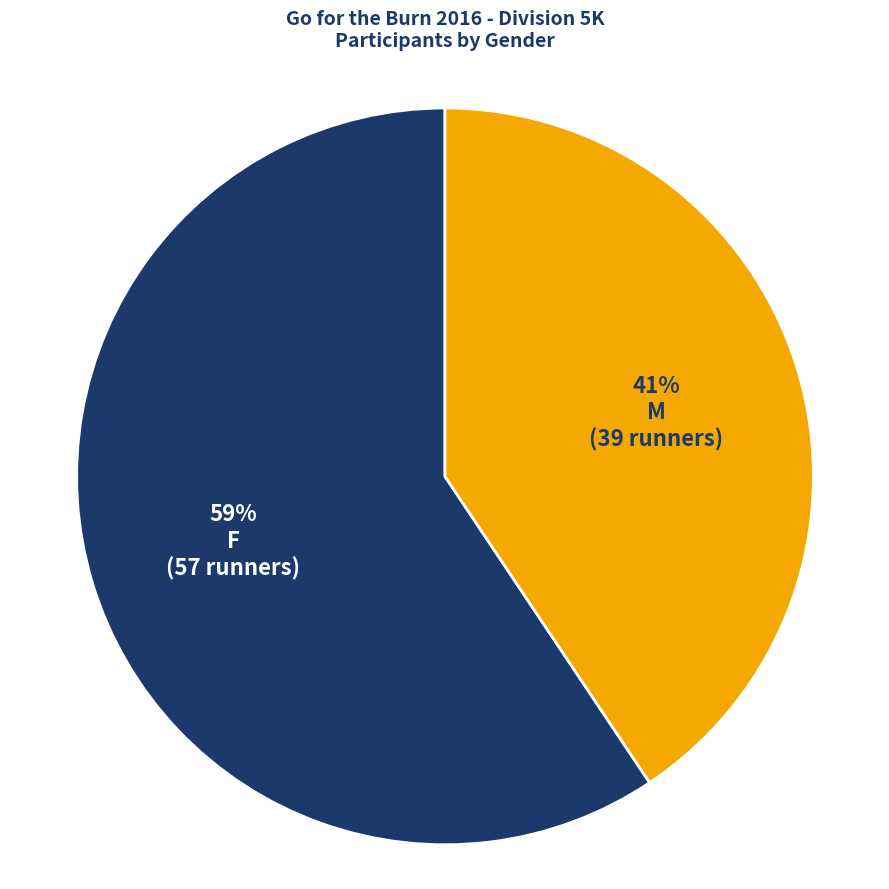

Between M and F, which is larger?

F